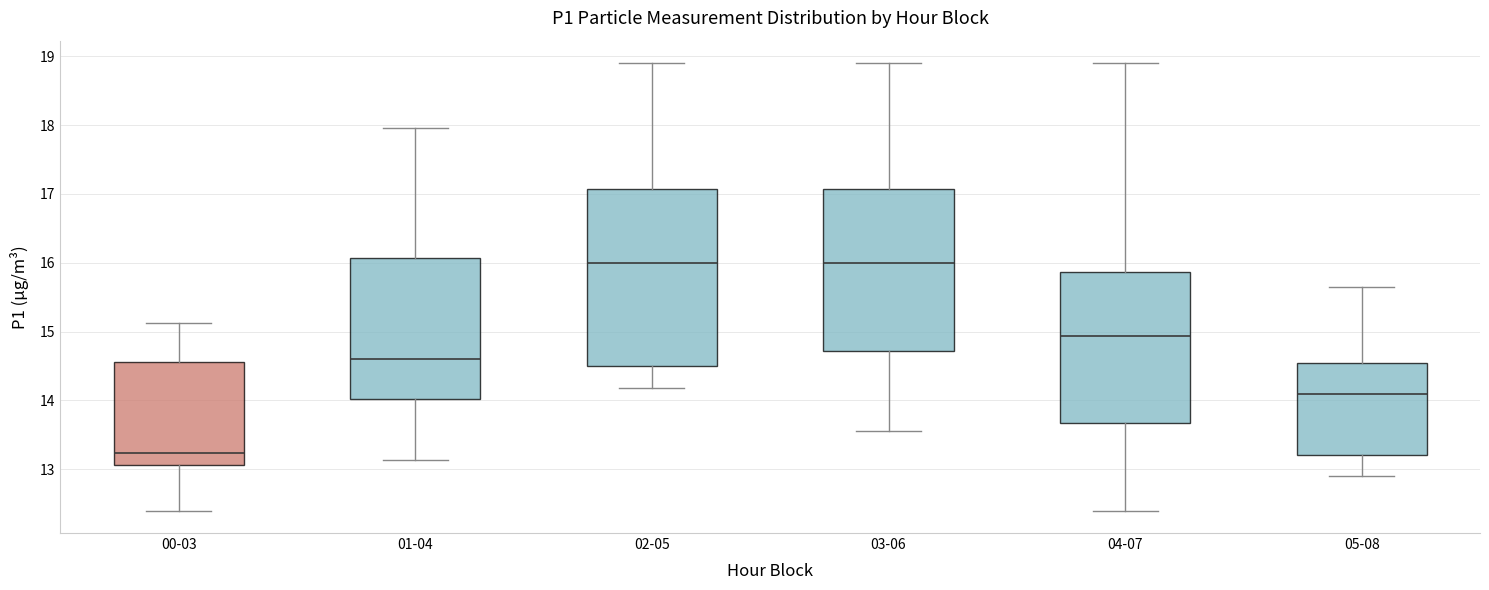

Where does the lower whisker of the box for 04-07 end on the y-axis? The values are not printed on the chart, so give them approximately, as read against the axis.

12.4